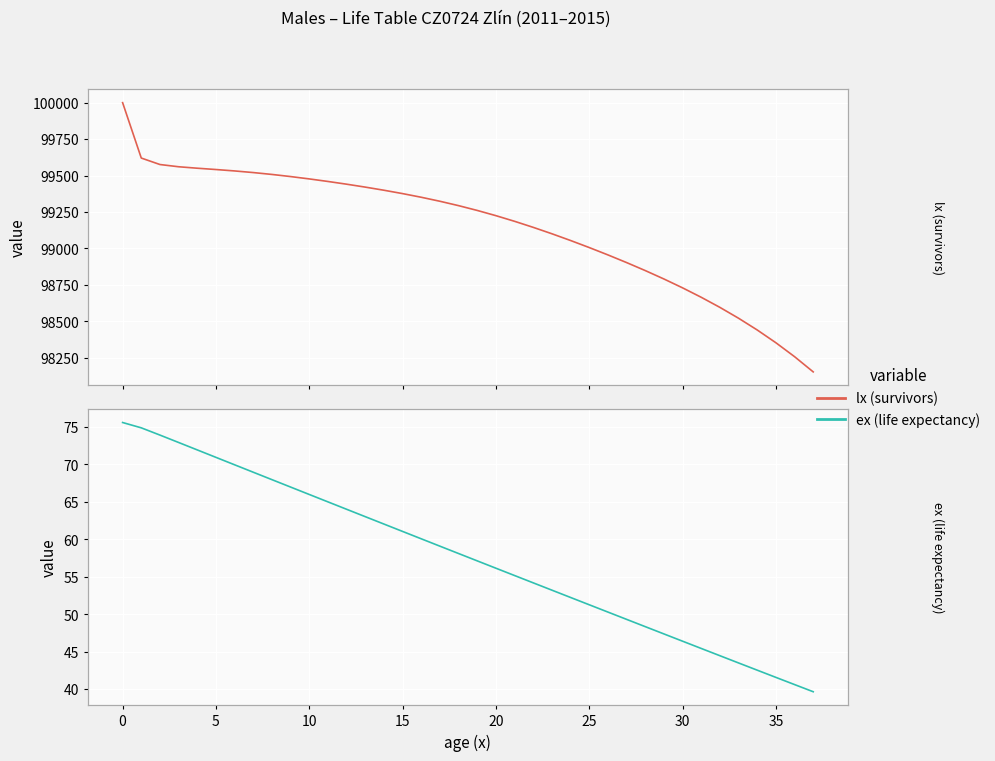

What is the average value of the ex (life expectancy) series?

57.7